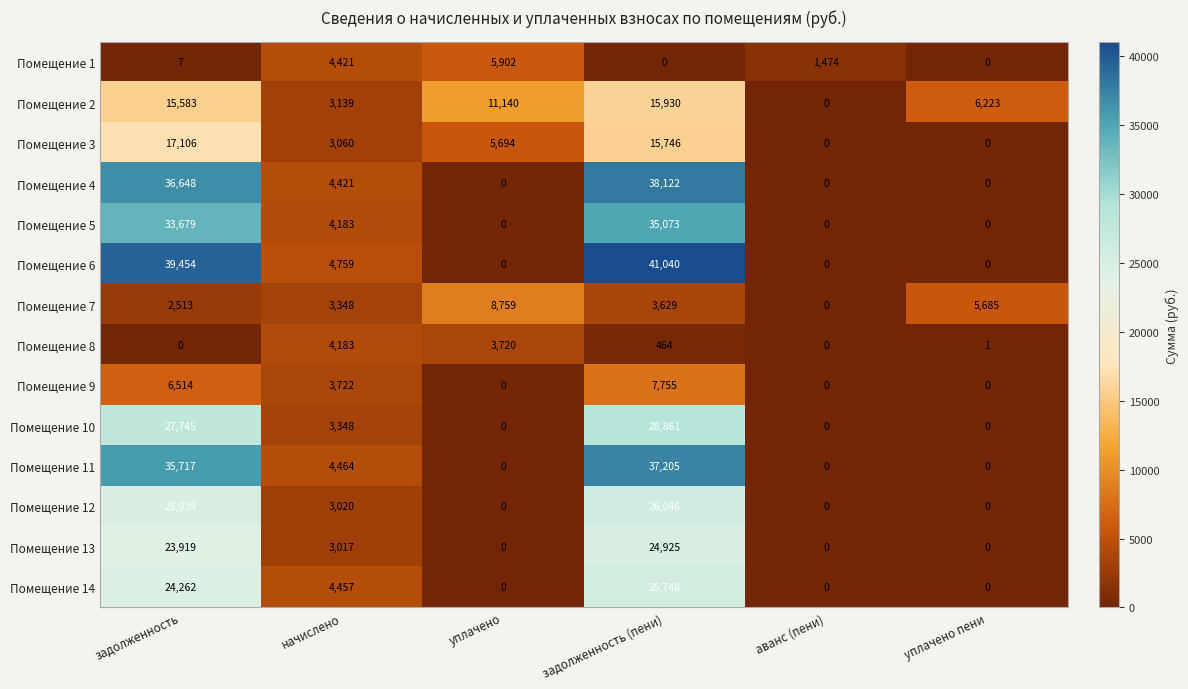

What is the difference between the maximum and minimum values in the Помещение 9 series?

7755